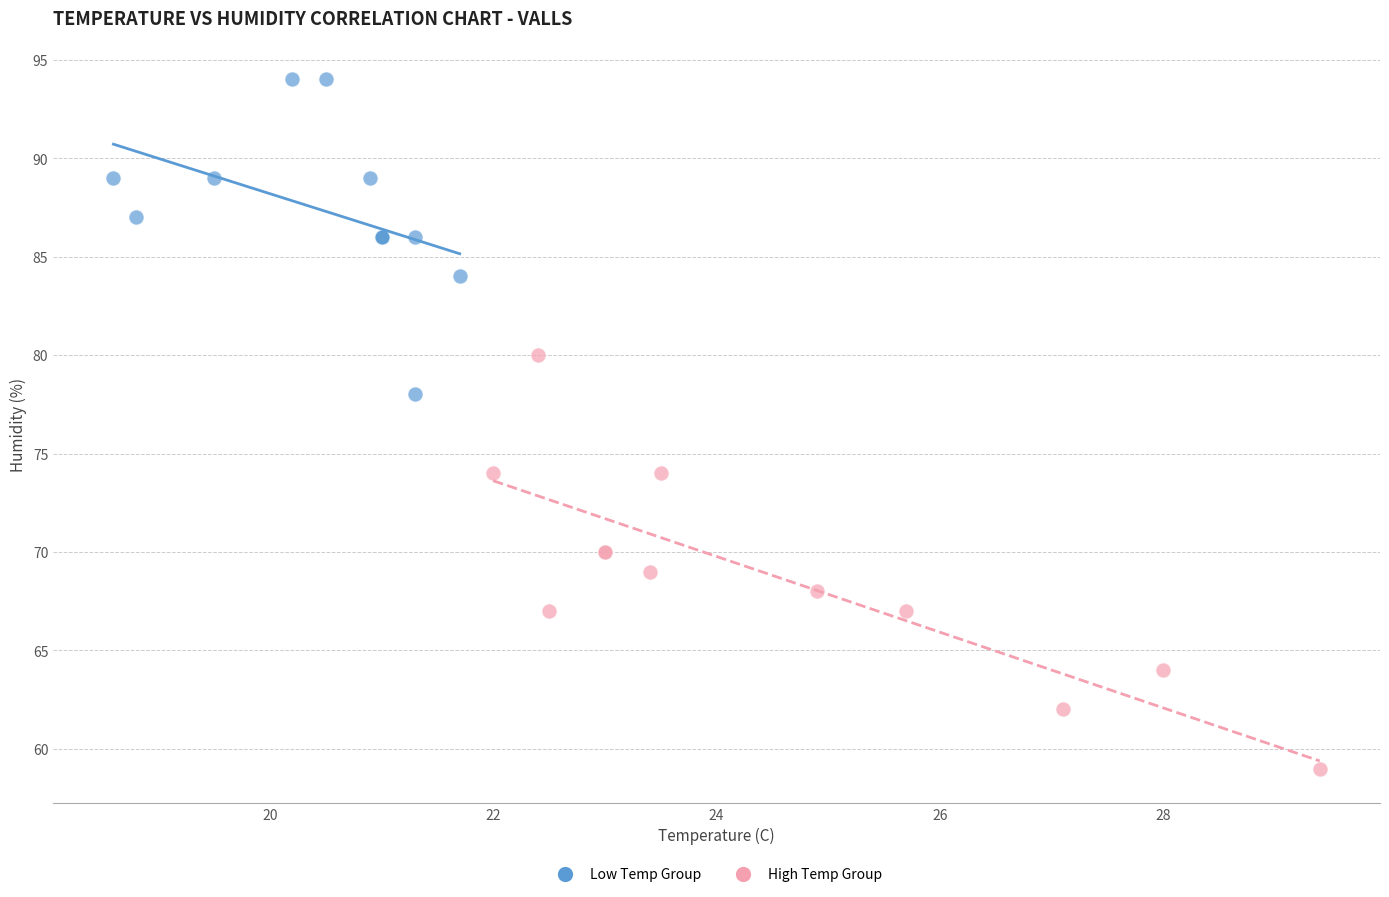

Which series contains the highest Y value?

Low Temp Group